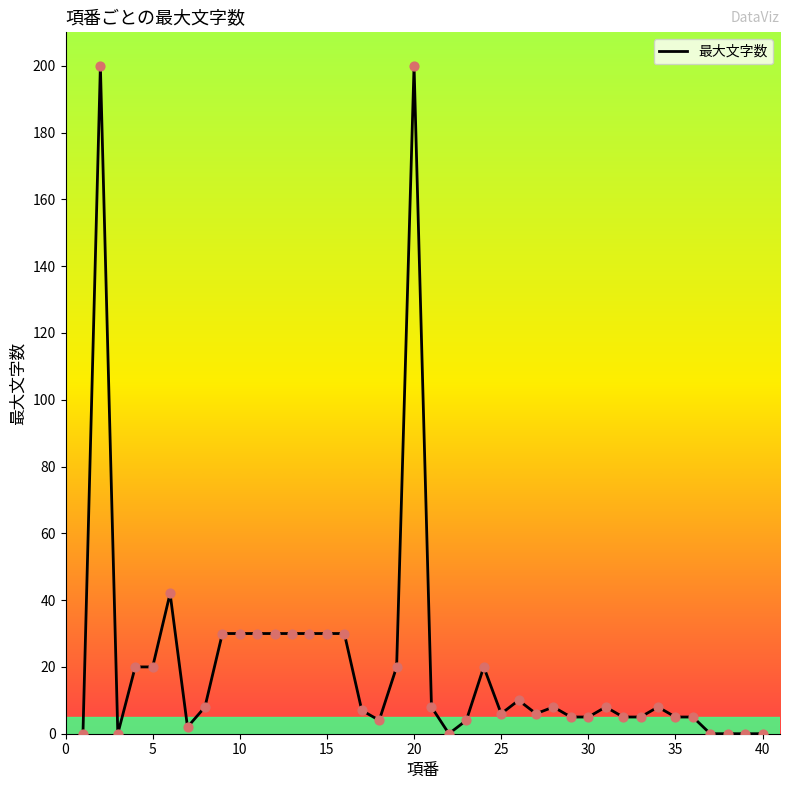

What is the maximum value shown in the chart?

200